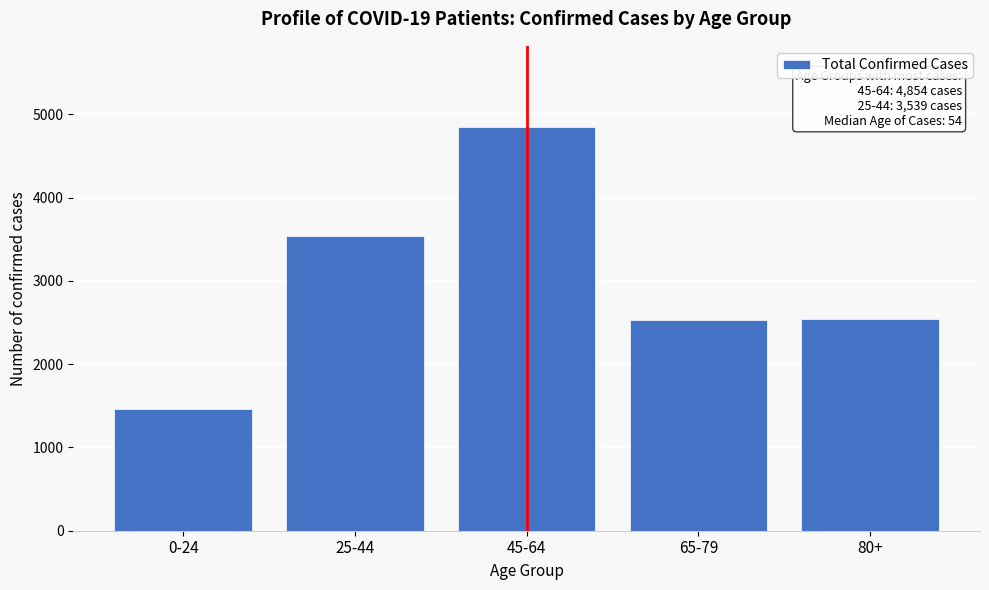

What is the difference between the maximum and minimum values?

3393